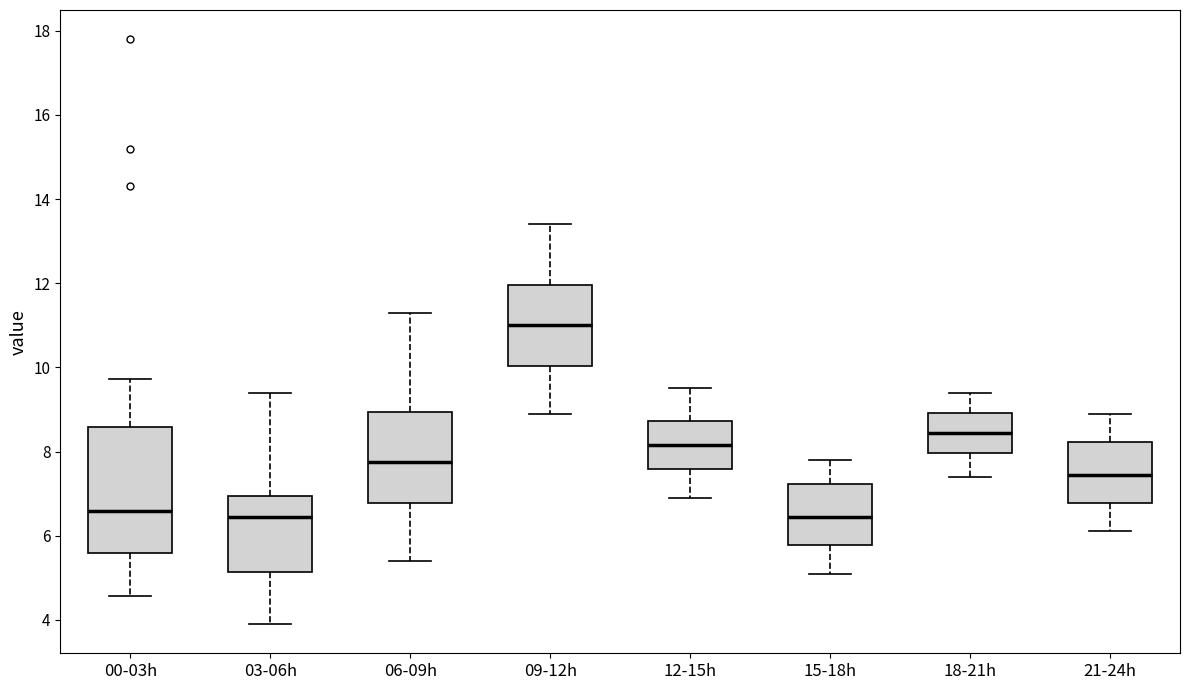

Which box's median line is the highest?

09-12h